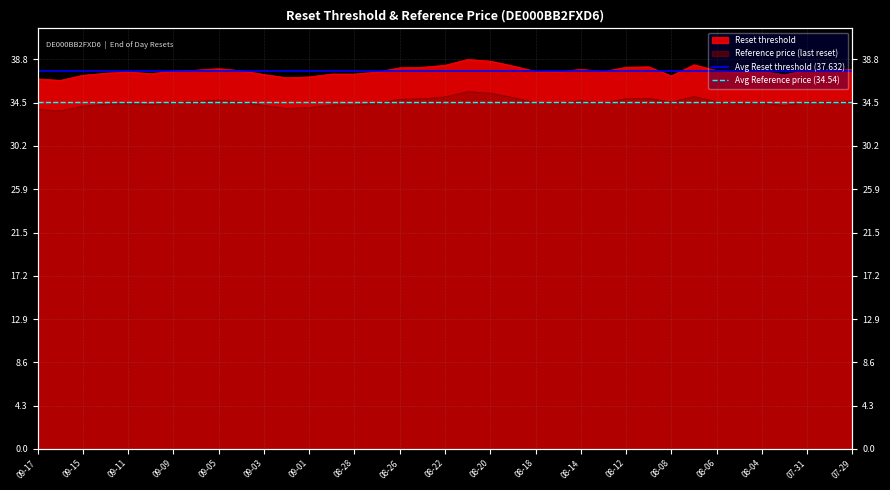

Which has a higher value, 09-15 or 09-17?

09-15